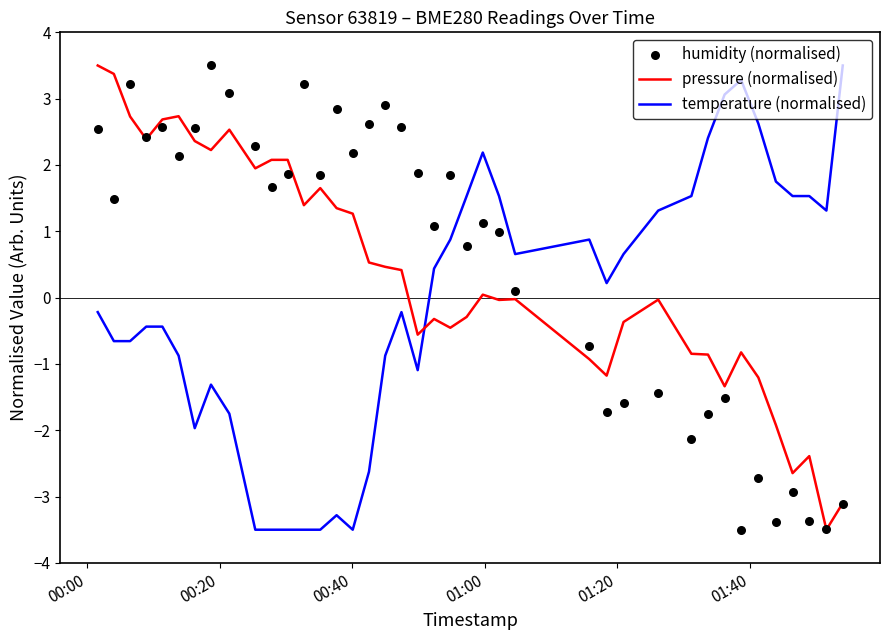

Which series reaches the maximum Y coordinate?

pressure (normalised)